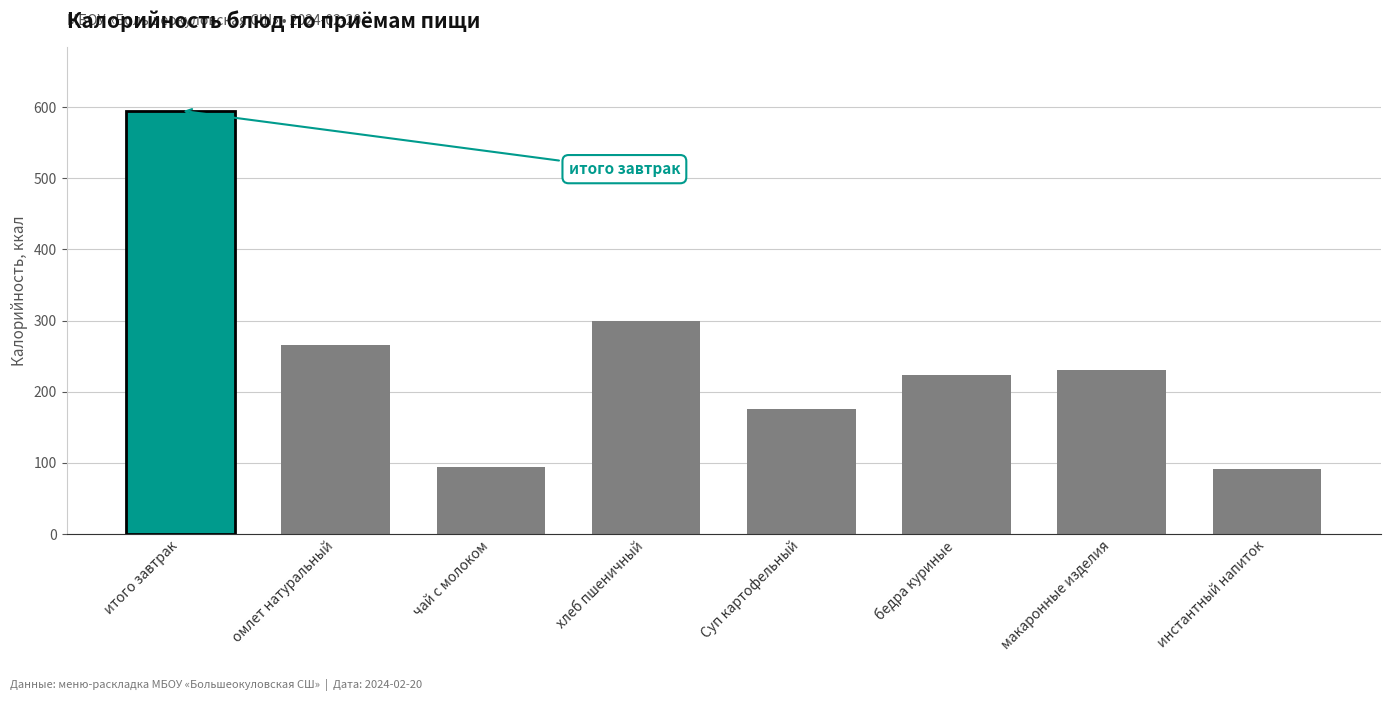

What is the greatest value displayed?

595